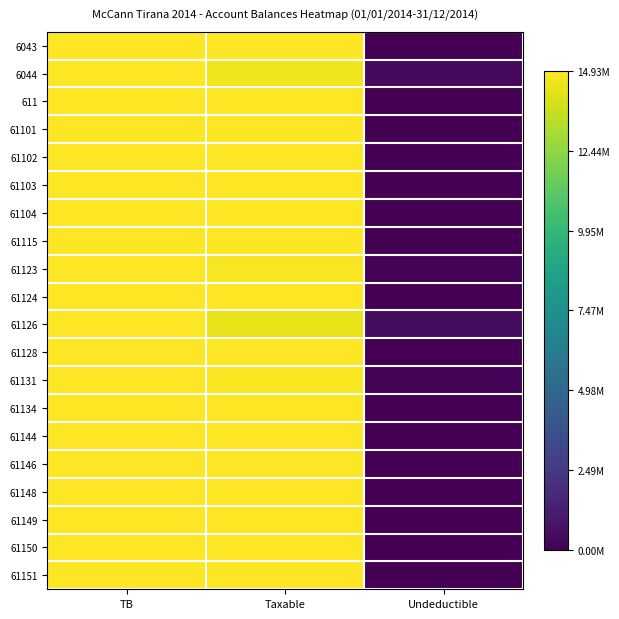

At which category is the sum across all series the highest?

TB